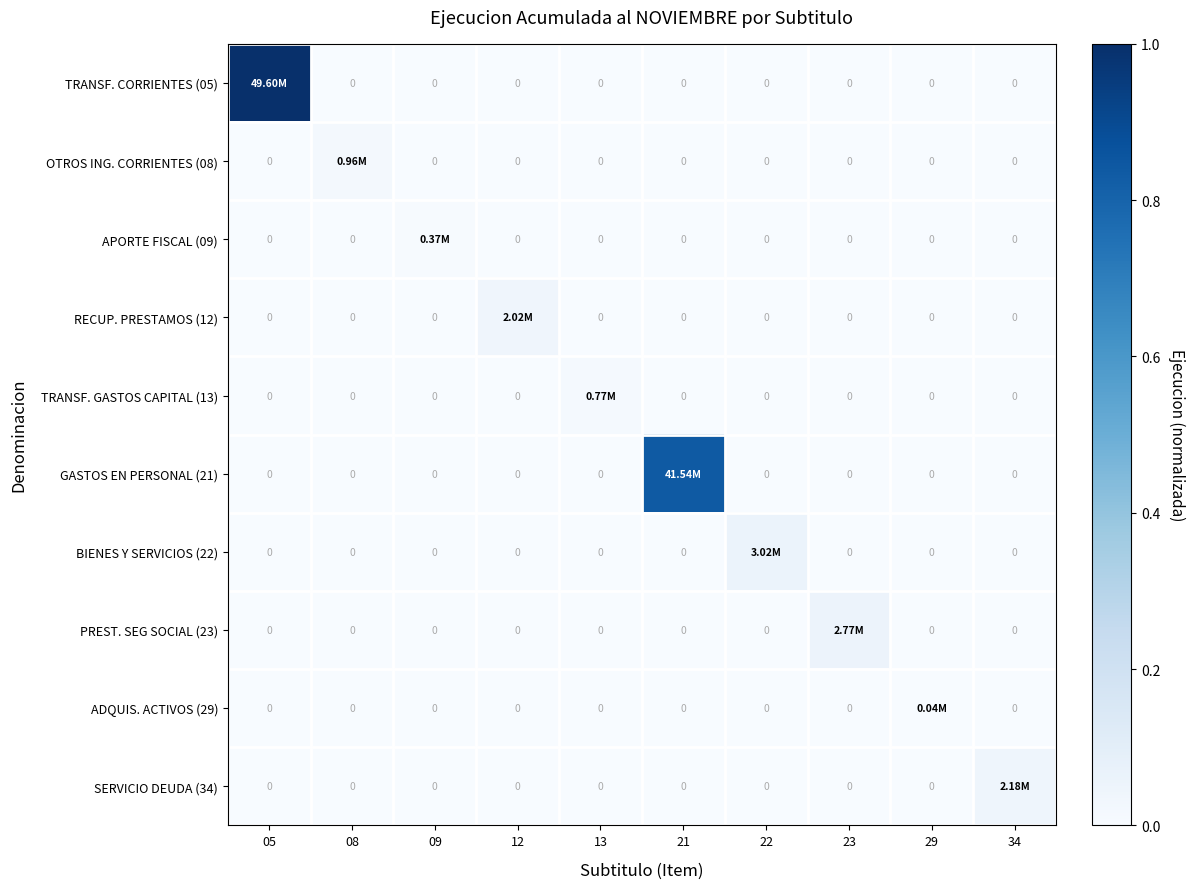

Count the number of data series in this chart.

10